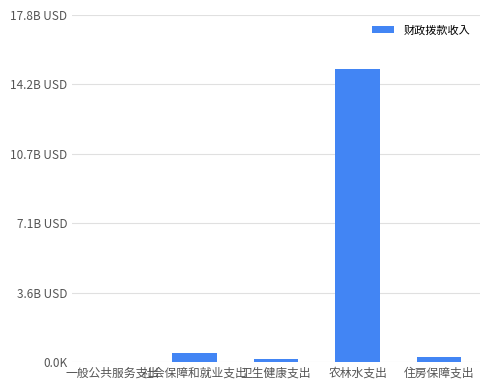

List the labels in order of value, smallest first.

一般公共服务支出, 卫生健康支出, 住房保障支出, 社会保障和就业支出, 农林水支出